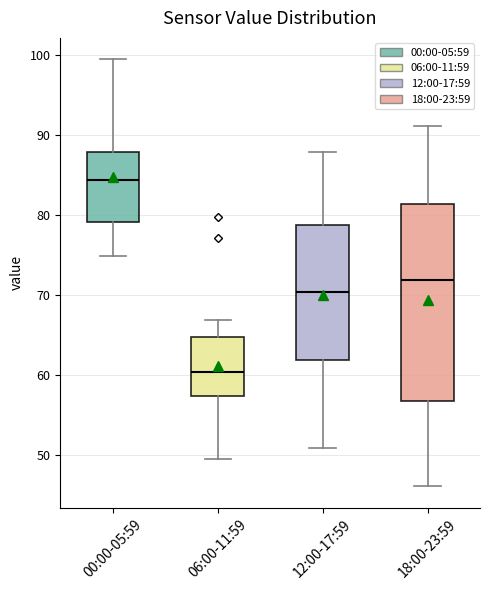

Reading left to right, transcribe this box plot: for each box, give where its median line is, the range the box spans, and where its two whiskers end, as read against the y-axis. The values are not printed on the chart, so give them approximately, as read against the axis.

00:00-05:59: median 84, box 79 to 88, whiskers 75 to 100
06:00-11:59: median 60, box 57 to 65, whiskers 50 to 67
12:00-17:59: median 70, box 62 to 79, whiskers 51 to 88
18:00-23:59: median 72, box 57 to 81, whiskers 46 to 91